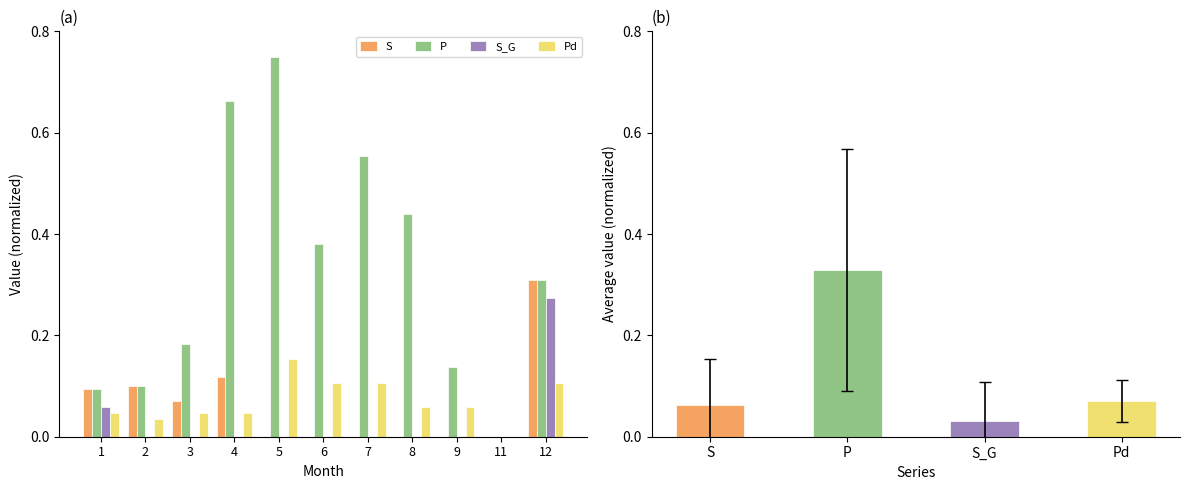

Where is Pd nearest to the value 0?

11